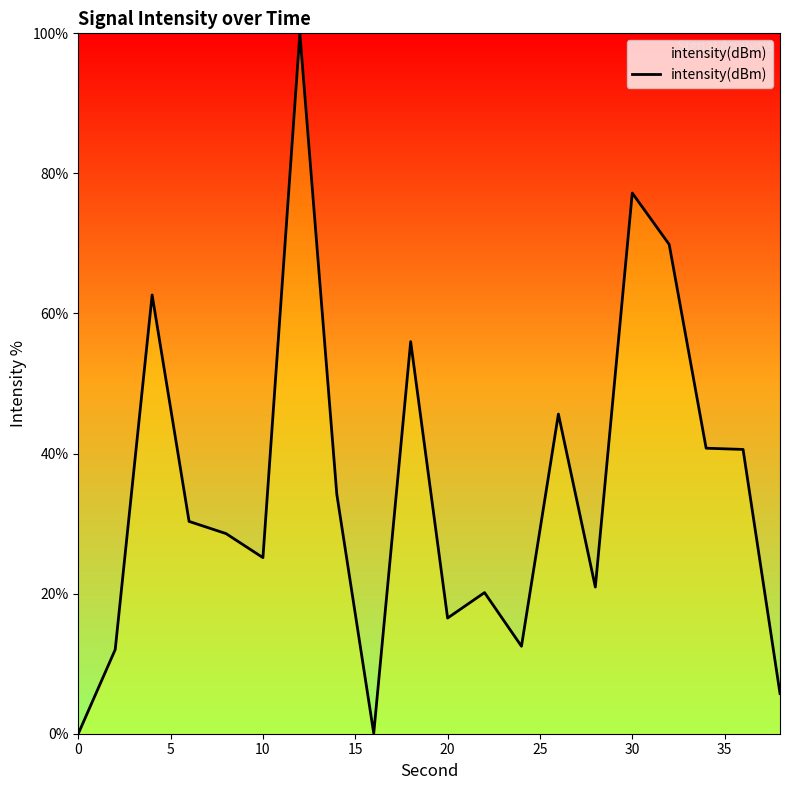

What is the maximum value shown in the chart?

100.0